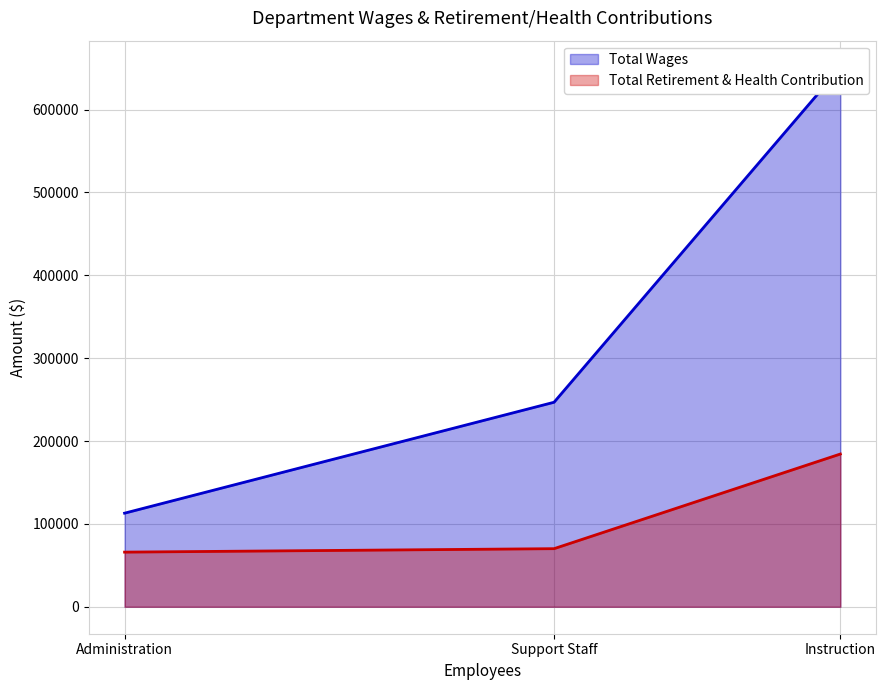

The Total Retirement & Health Contribution series shows 184301 at Instruction. True or false?

True